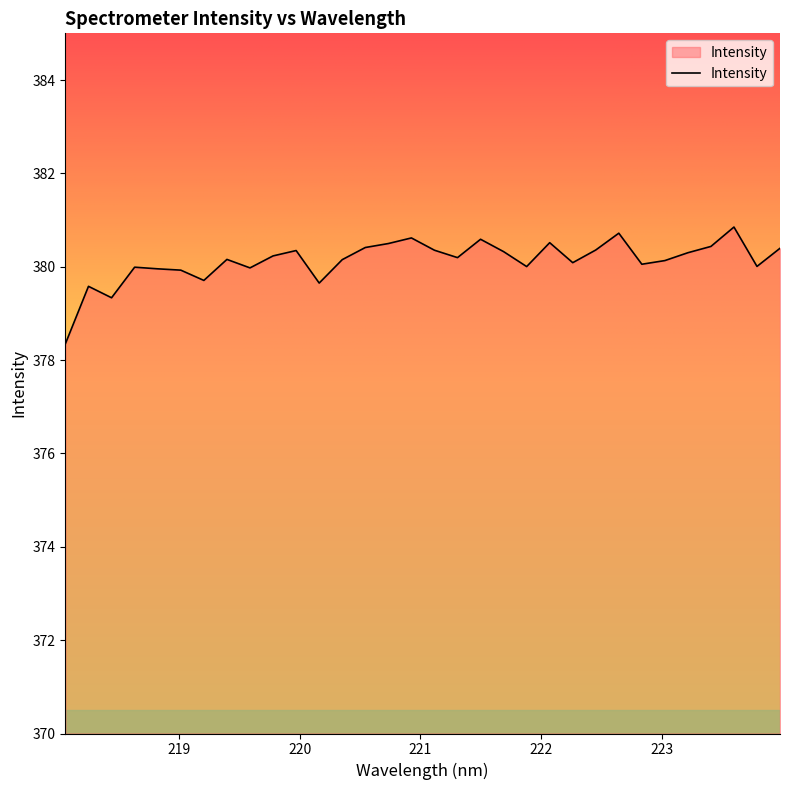

What is the minimum value shown in the chart?

378.4